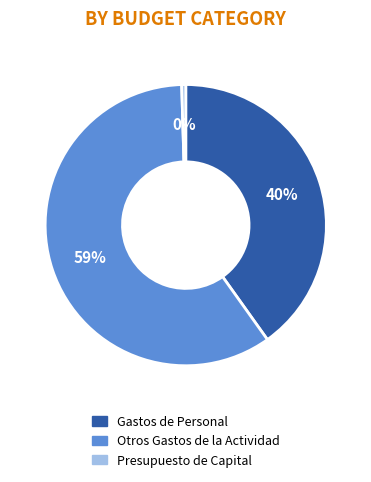

Approximately how many times larger is the value at Gastos de Personal compared to Otros Gastos de la Actividad?

0.7